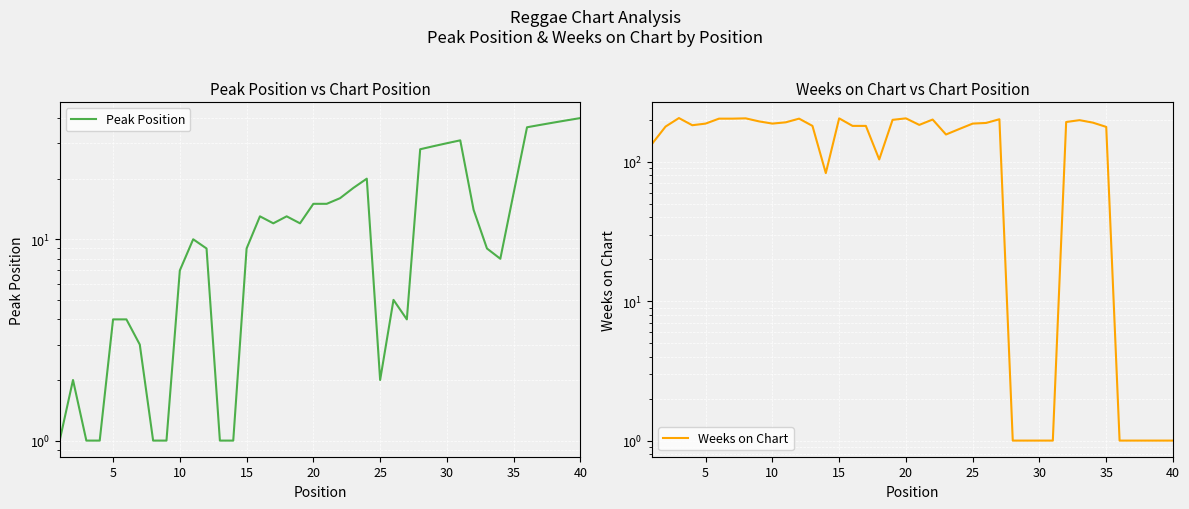

True or false: Peak Position has more than 1 points higher than both neighbors.

True